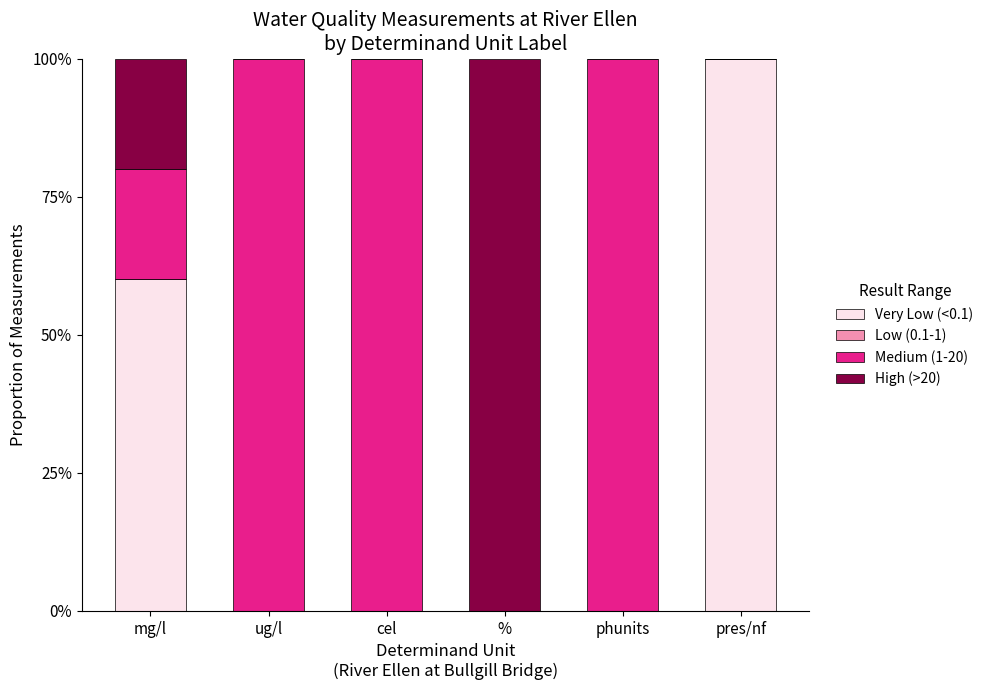

Is it true that Very Low (<0.1) equals -31 at cel?

False